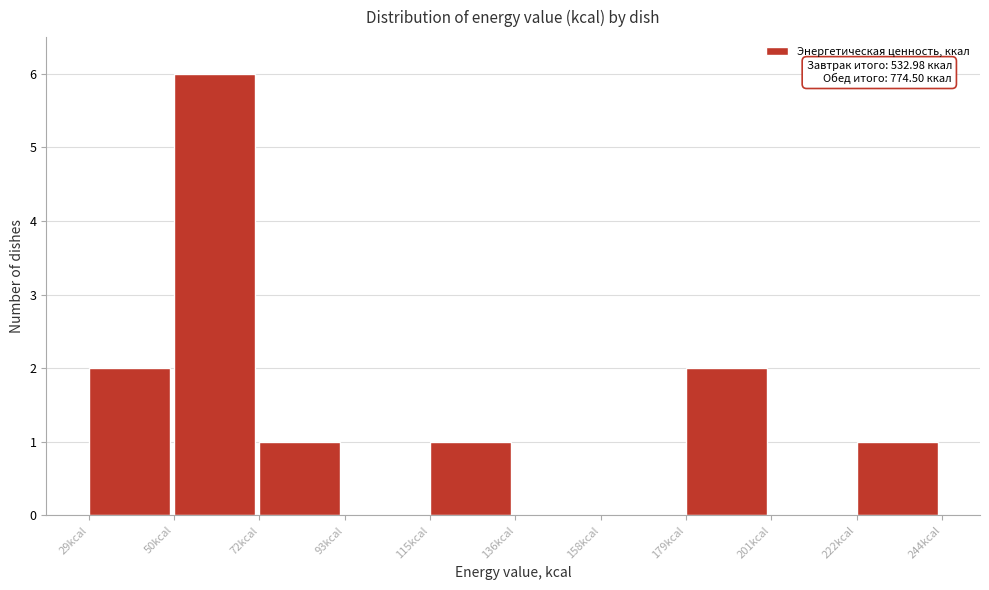

Over which range of the x-axis is the bar tallest?

50 to 70